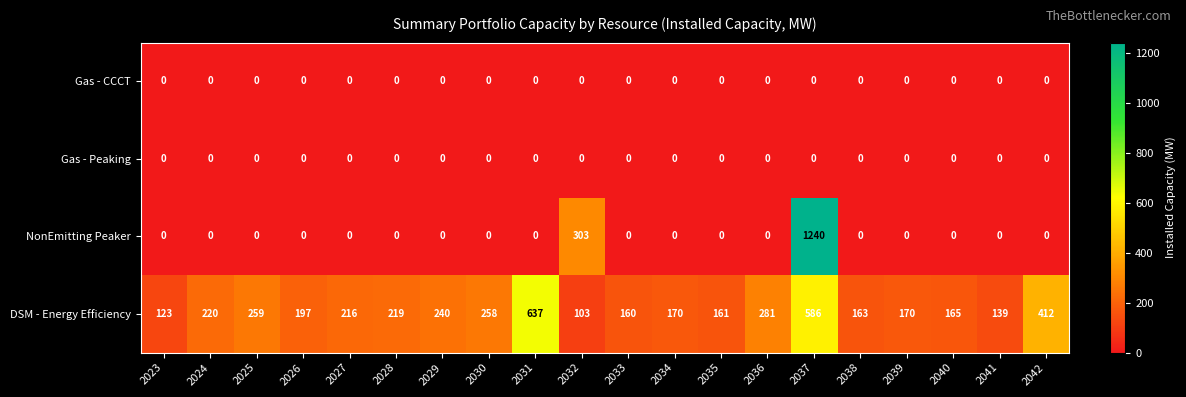

Which label corresponds to the largest value in the chart?

2037